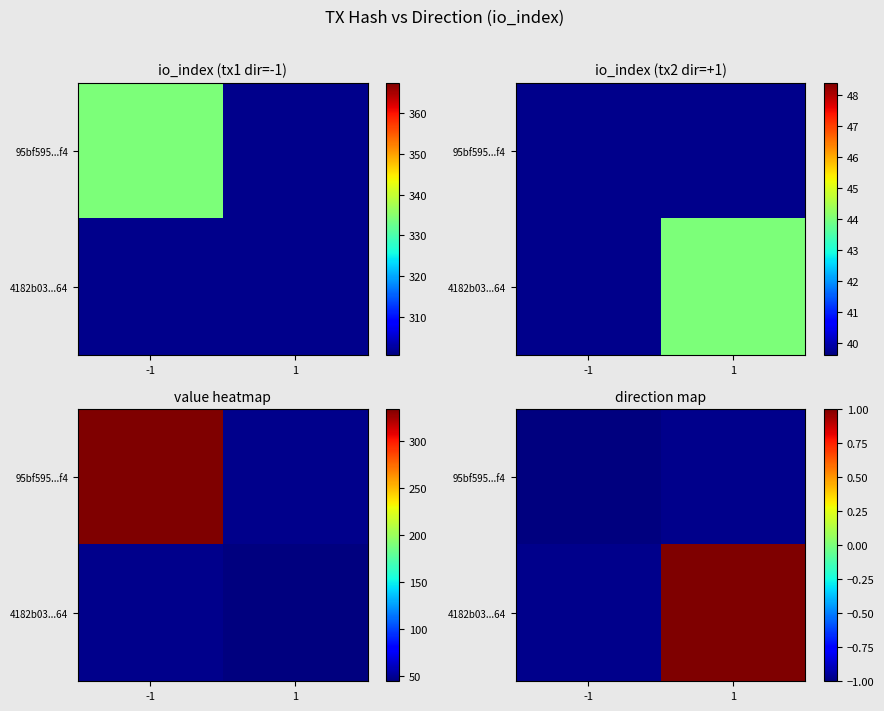

Is the value of 4182b03...64 at 1 greater than the value of 95bf595...f4 at 1?

No